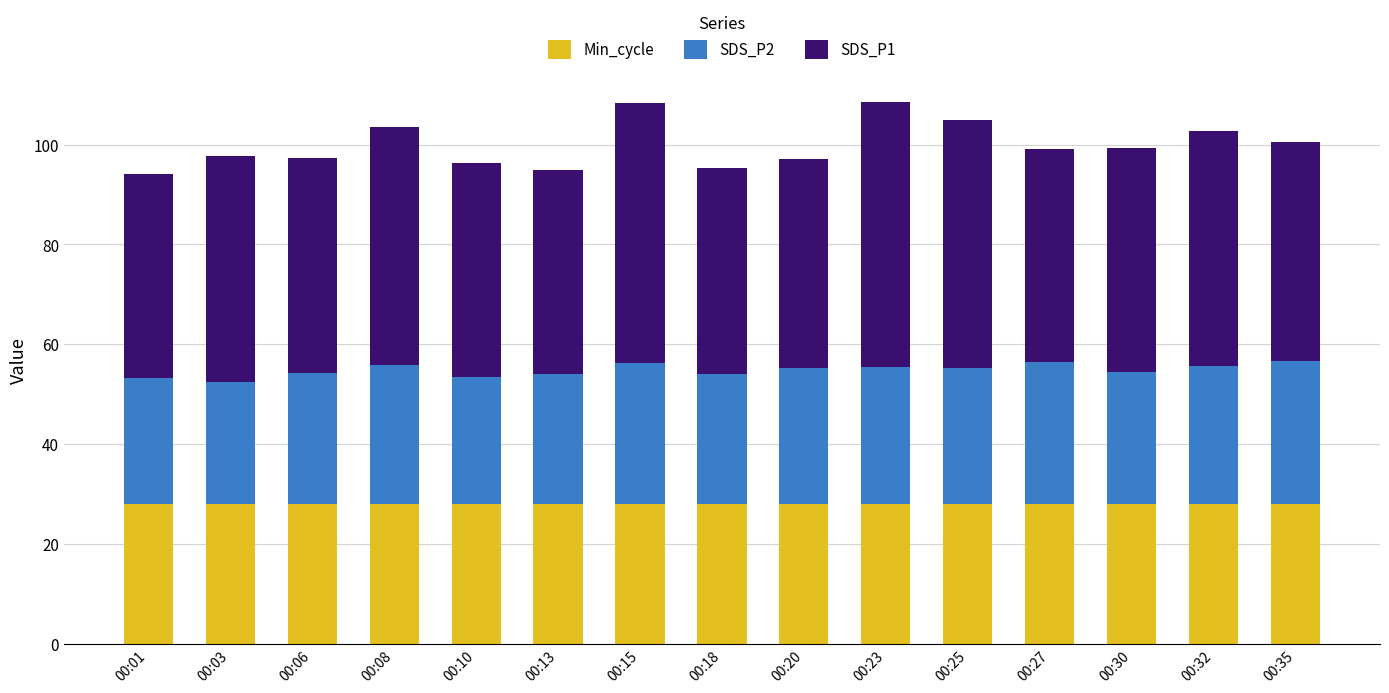

What is the total value across all series at 00:13?

95.0